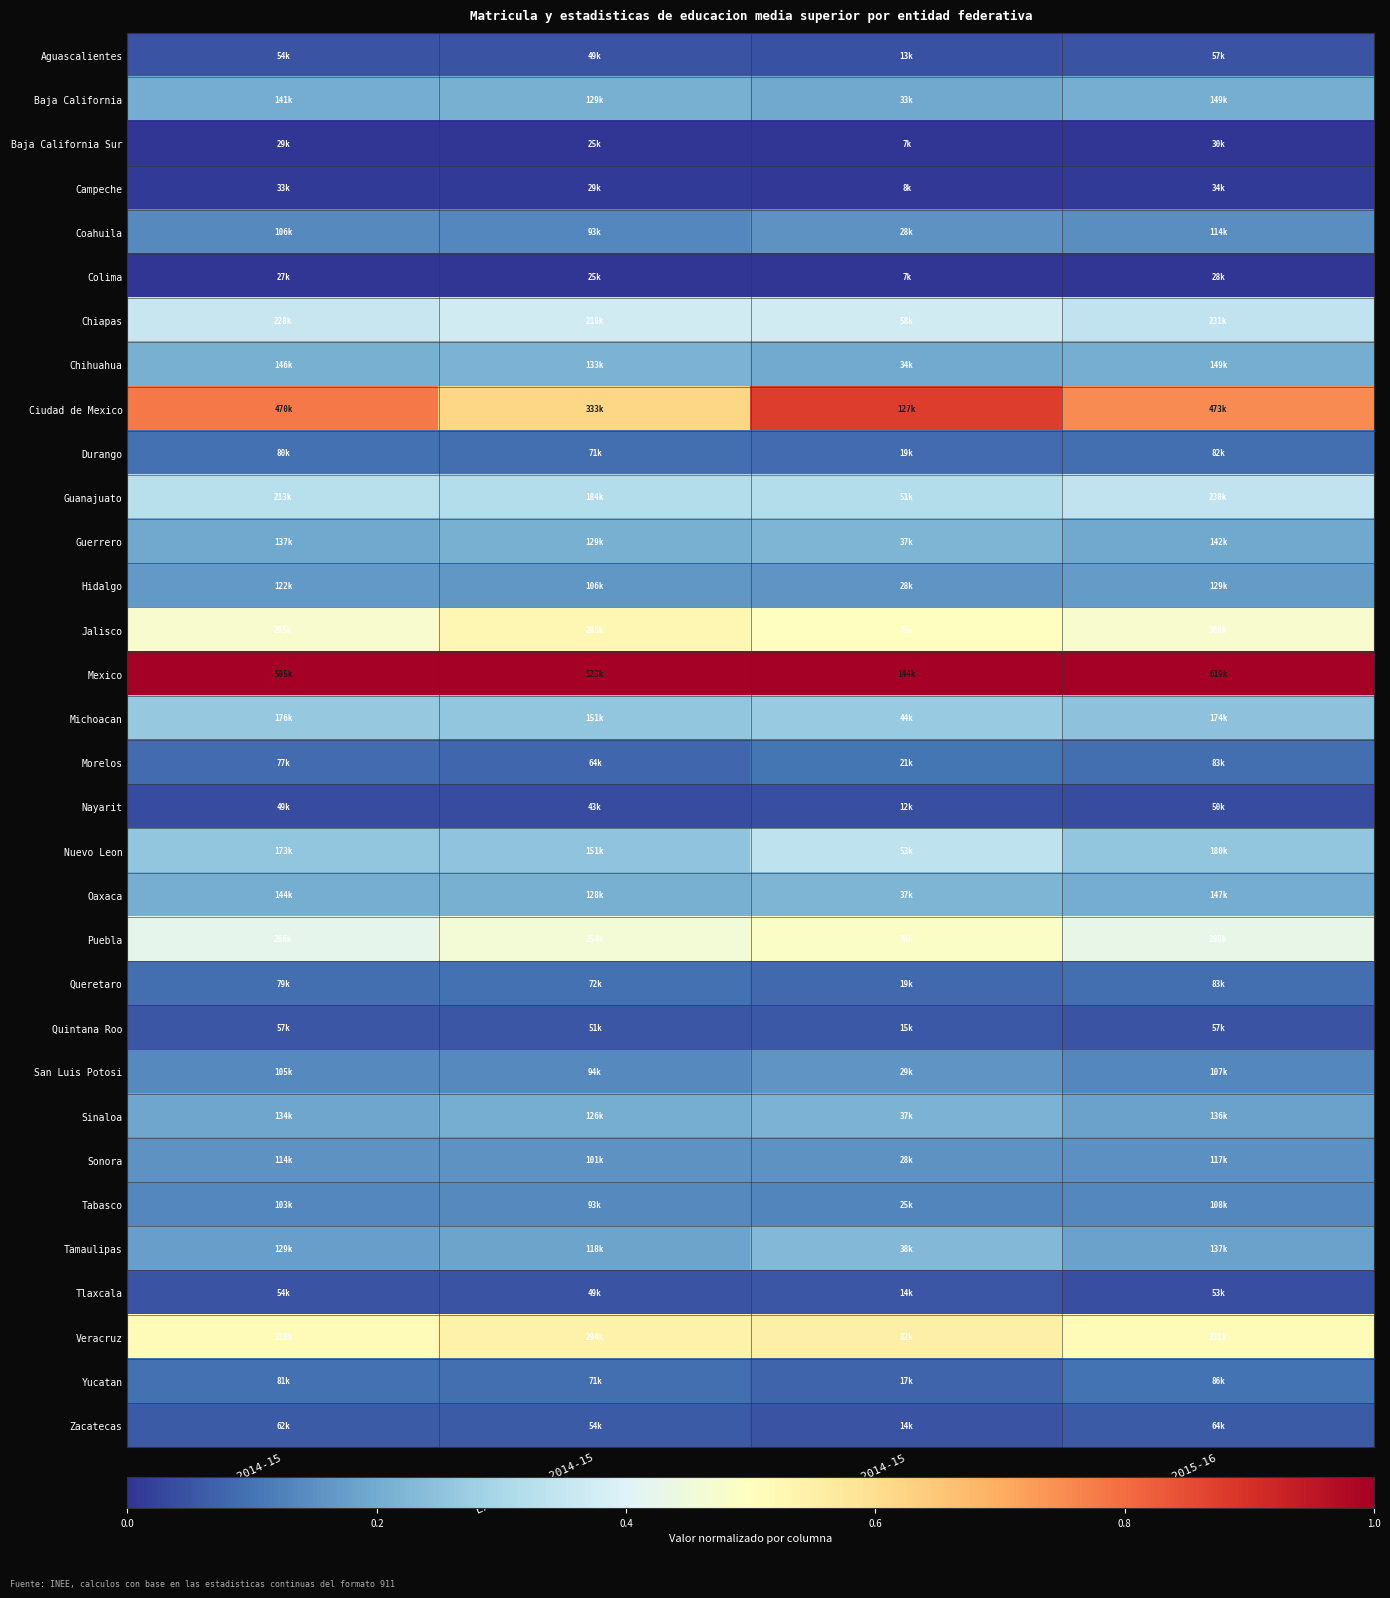

Rank the series at Existencias 2014-15 from lowest to highest value.

Colima, Baja California Sur, Campeche, Nayarit, Aguascalientes, Tlaxcala, Quintana Roo, Zacatecas, Morelos, Yucatan, Durango, Queretaro, Coahuila, Tabasco, San Luis Potosi, Sonora, Hidalgo, Tamaulipas, Sinaloa, Oaxaca, Baja California, Guerrero, Chihuahua, Nuevo Leon, Michoacan, Guanajuato, Chiapas, Puebla, Jalisco, Veracruz, Ciudad de Mexico, Mexico